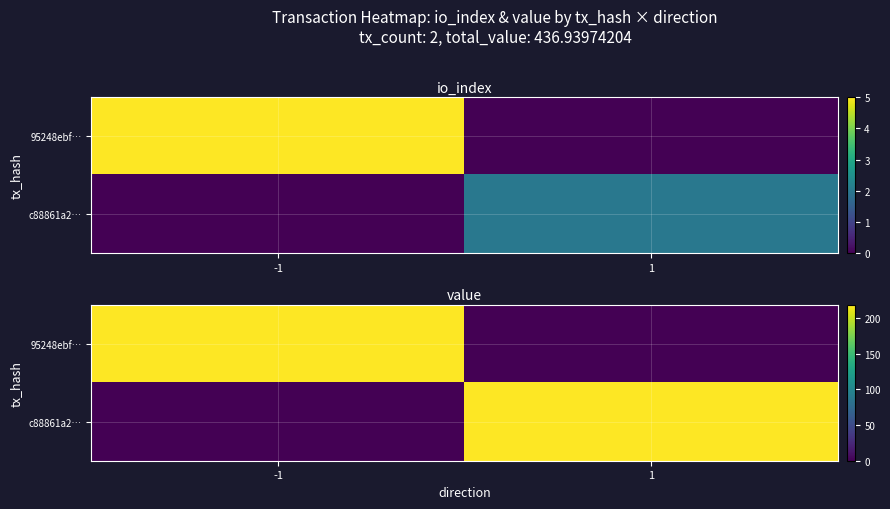

Rank the series at -1 from highest to lowest value.

95248ebf…, c88861a2…